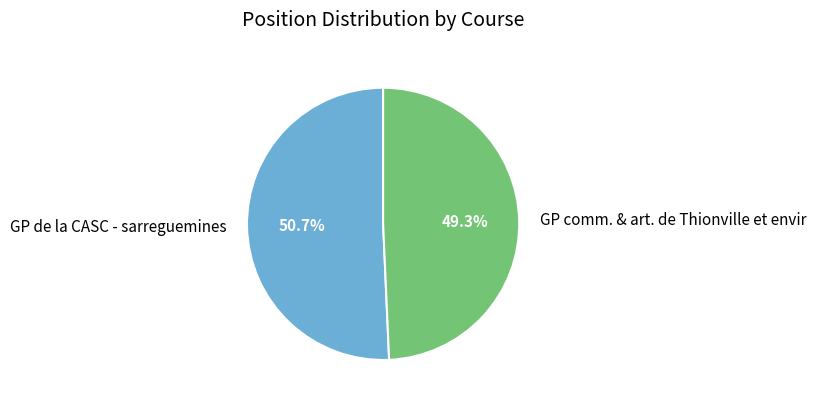

The GP comm. & art. de Thionville et envir slice represents 49% of the pie. True or false?

True